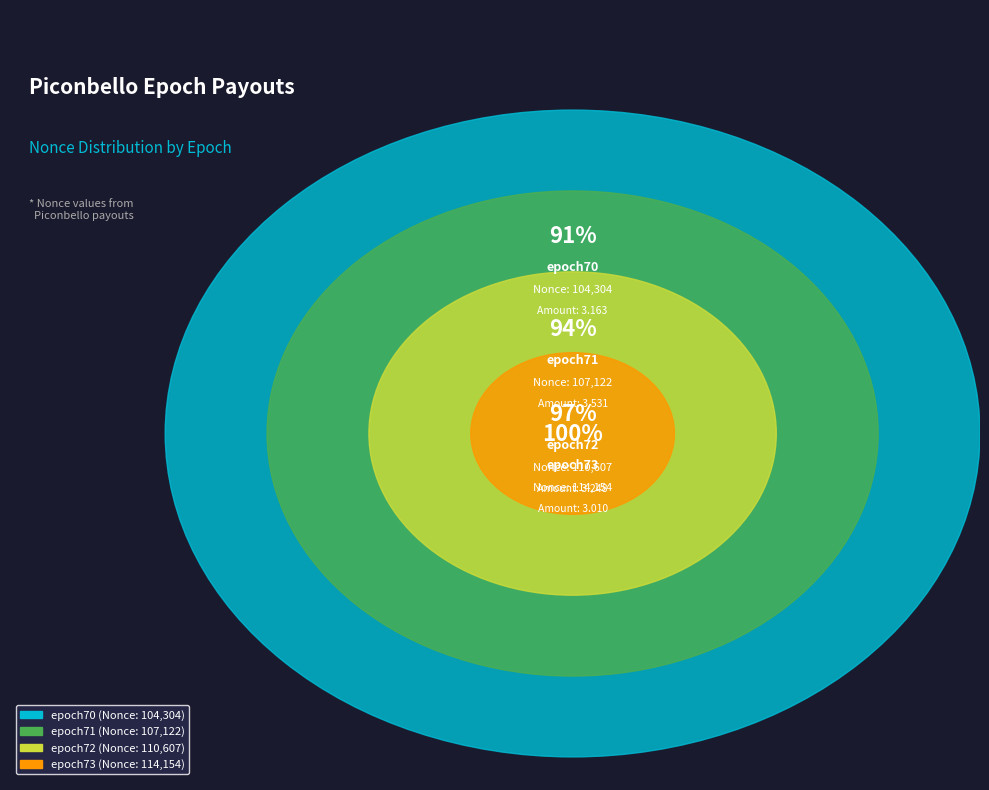

Which slice is the smallest?

epoch70
328179